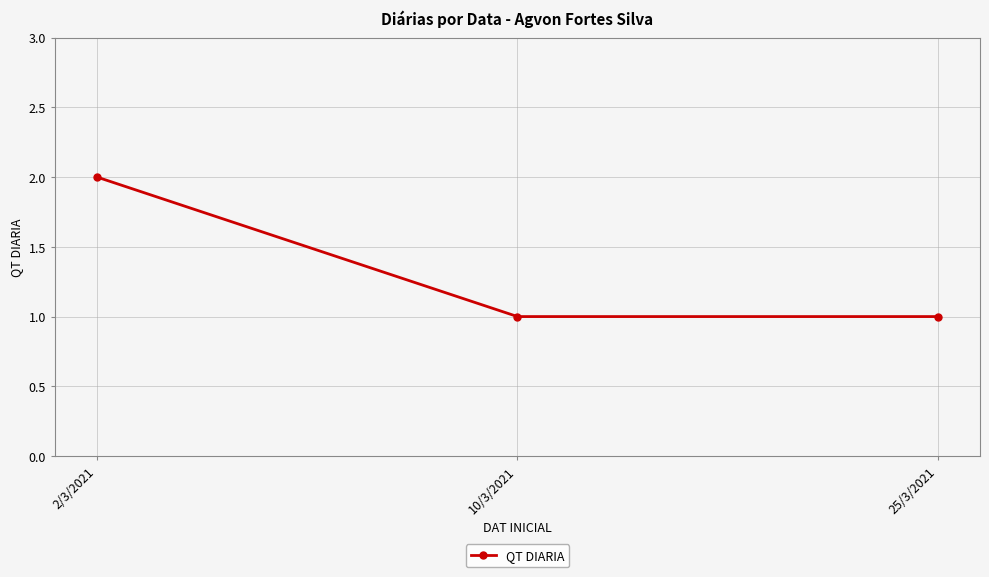

Reading left to right, list all the values displayed in this chart.

2/3/2021=2	10/3/2021=1	25/3/2021=1